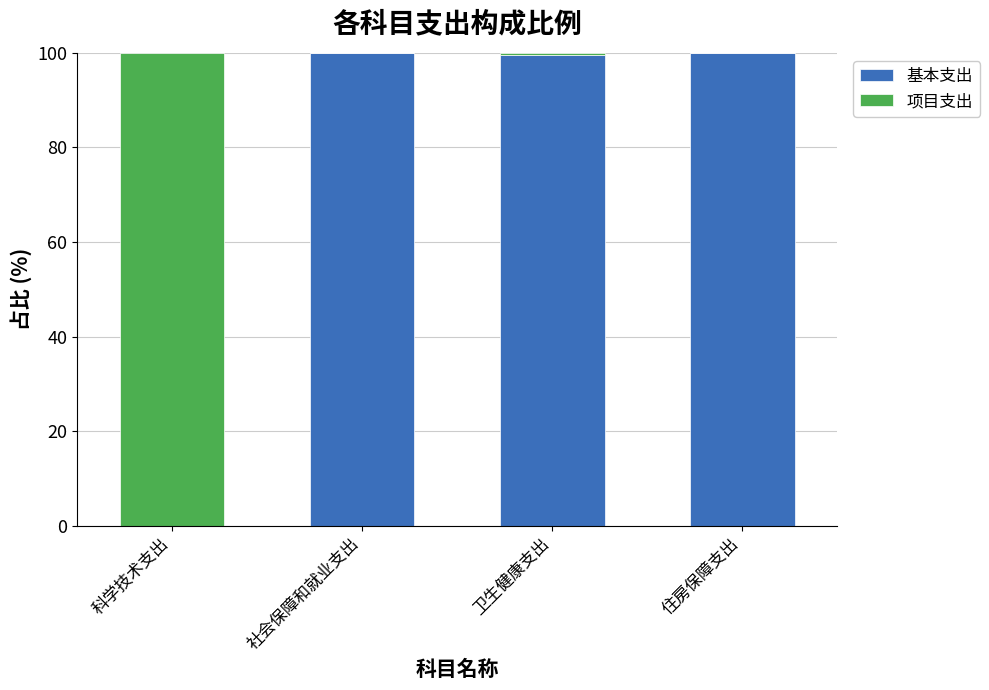

What is the maximum value for 基本支出?

100.0